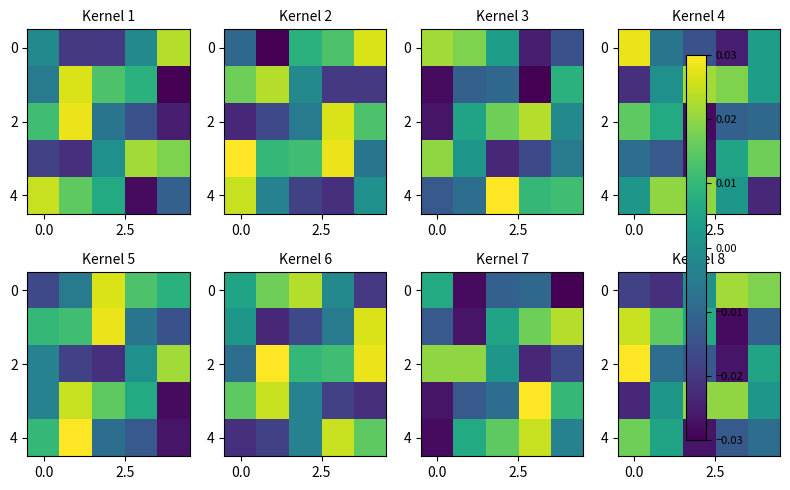

How many data points does each series have?

5